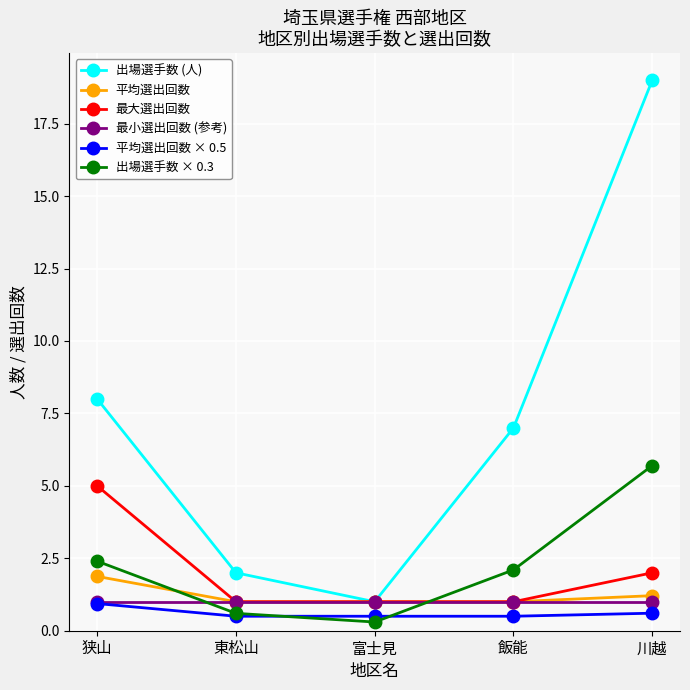

Between 狭山 and 東松山, which series saw the biggest shift?

出場選手数 (人)